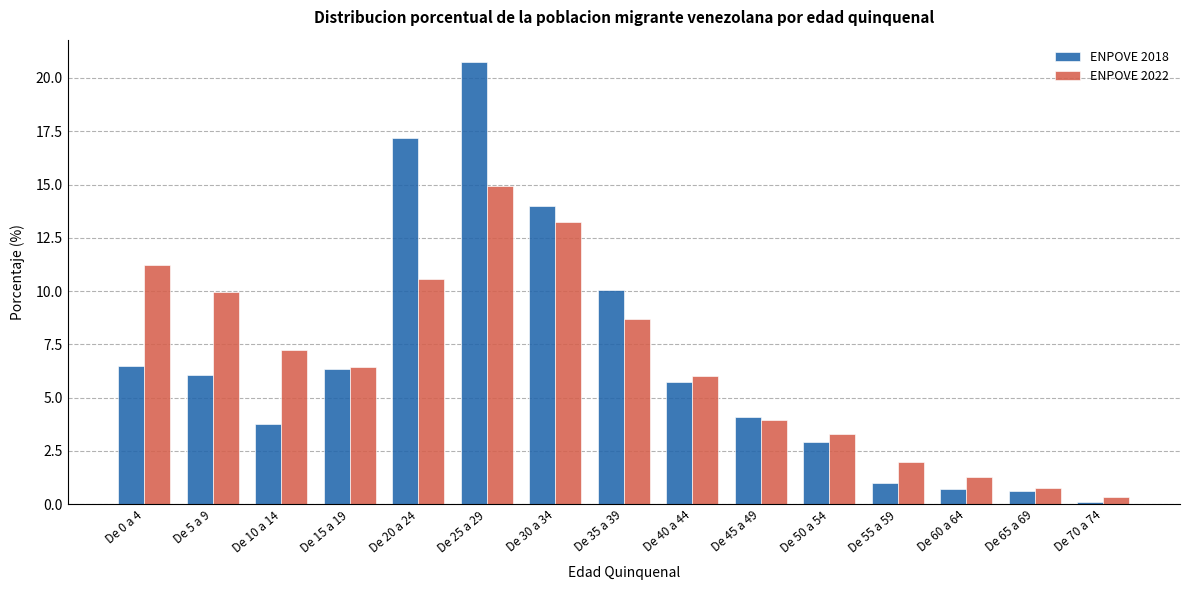

Count the number of data series in this chart.

2